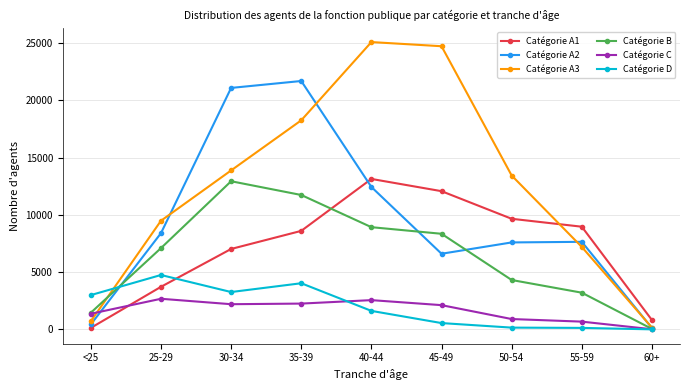

What is the maximum value for Catégorie D?

4754